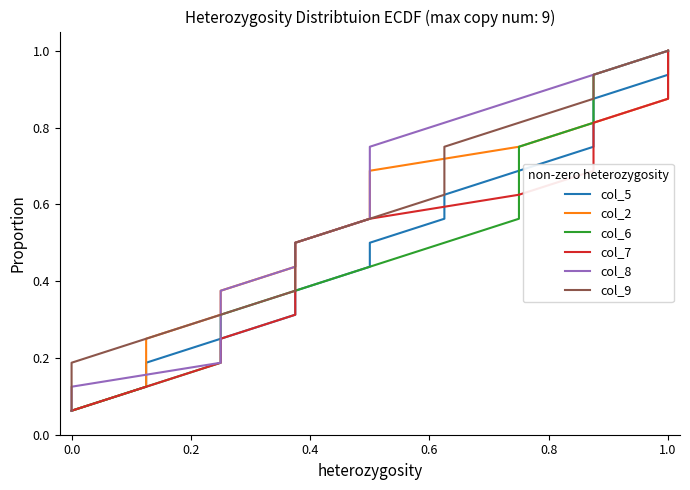

Count the number of categories in the chart.

16